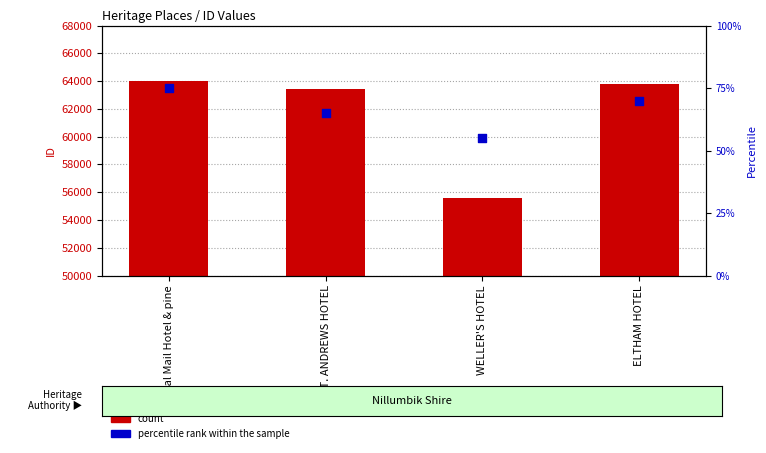

At which category is the sum across all series the highest?

Royal Mail Hotel & pine